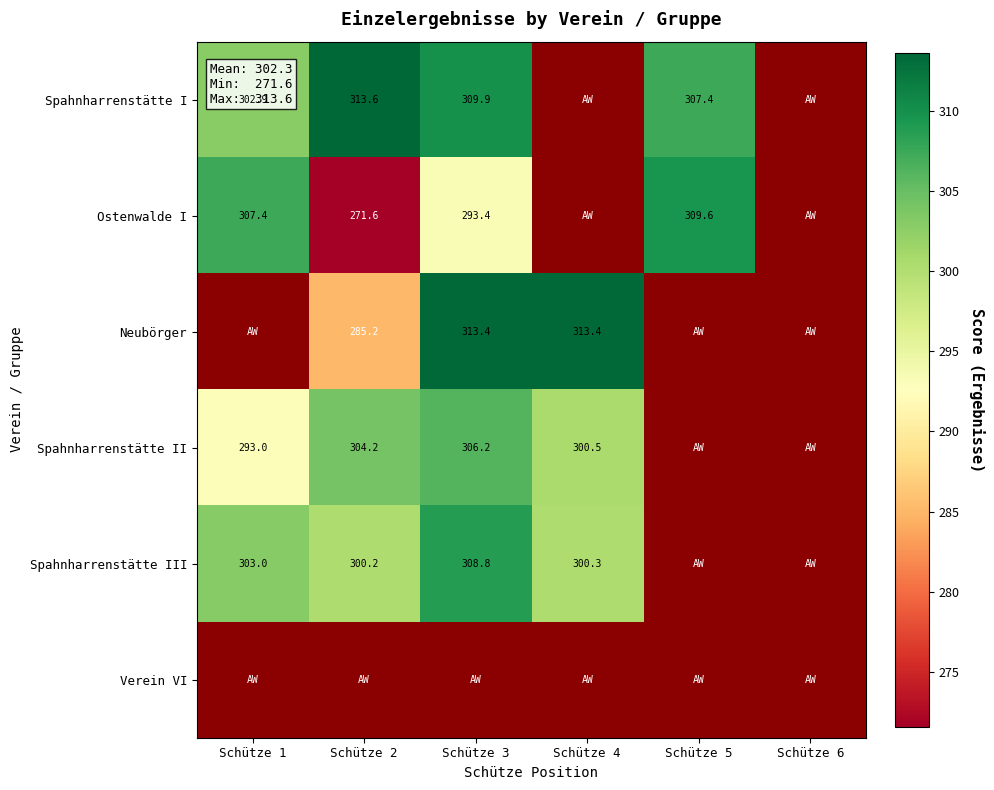

How many distinct data groups are displayed?

6